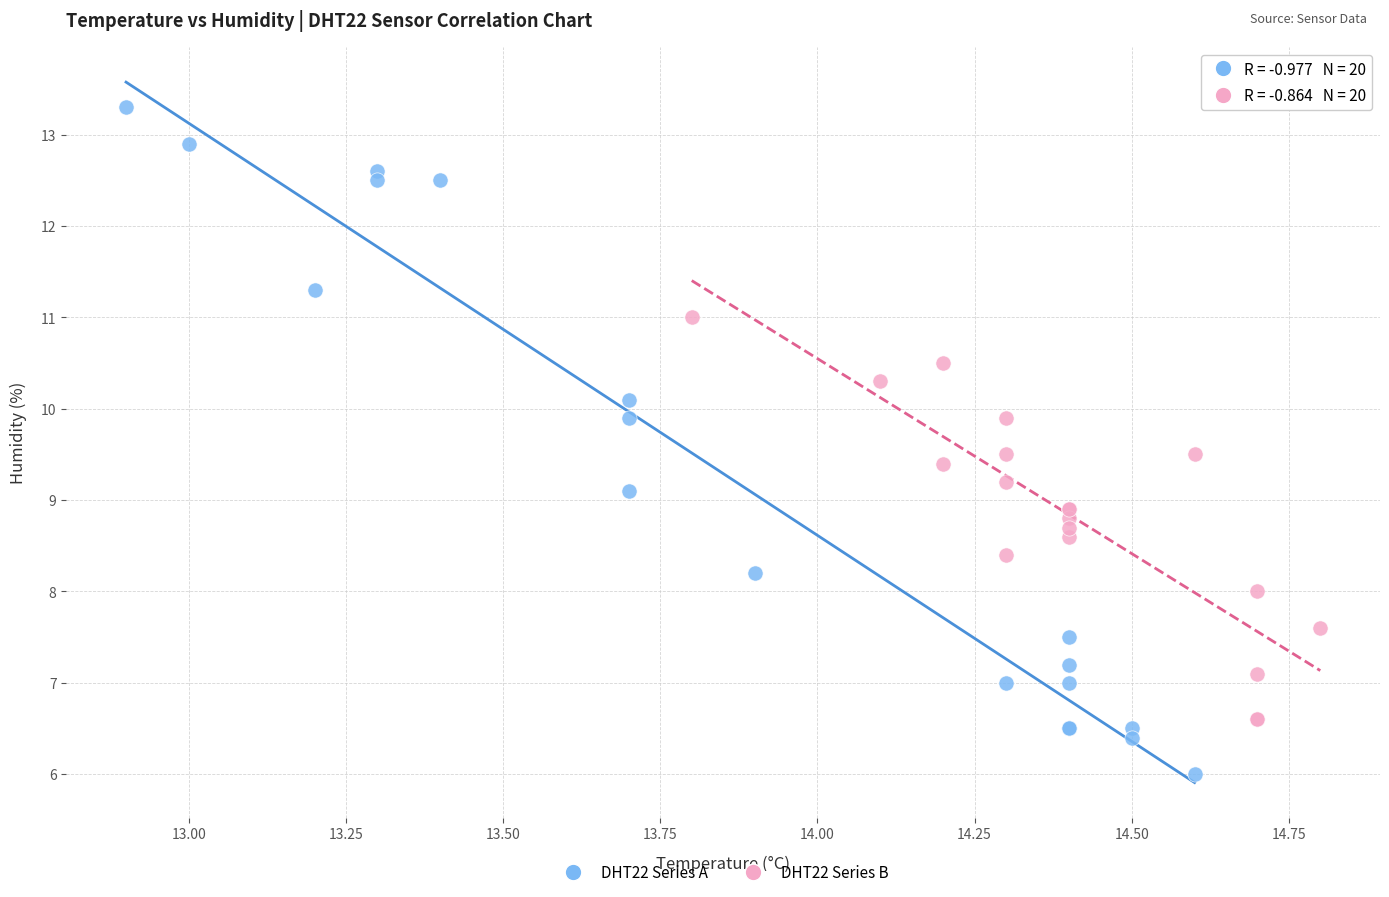

Which series reaches the minimum Y coordinate?

DHT22 Series A